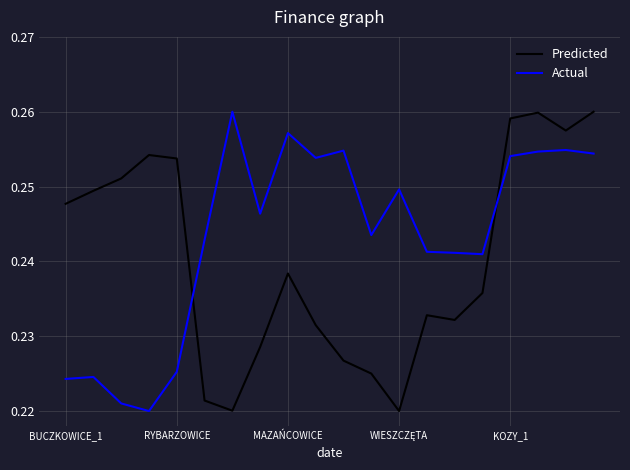

Which series has the largest total across all categories?

Actual